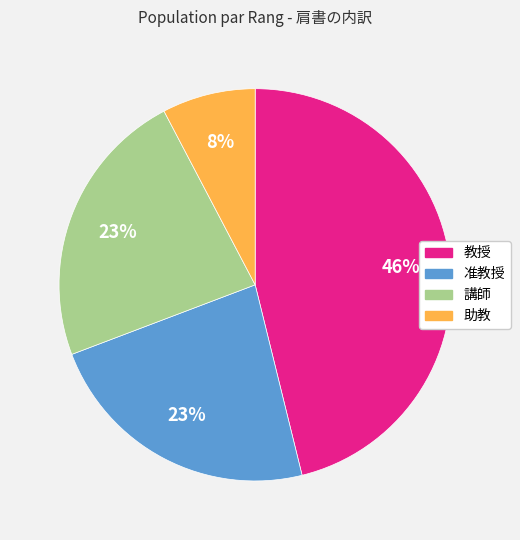

To the nearest percent, what is the difference between the largest and smallest slice percentages?

38%